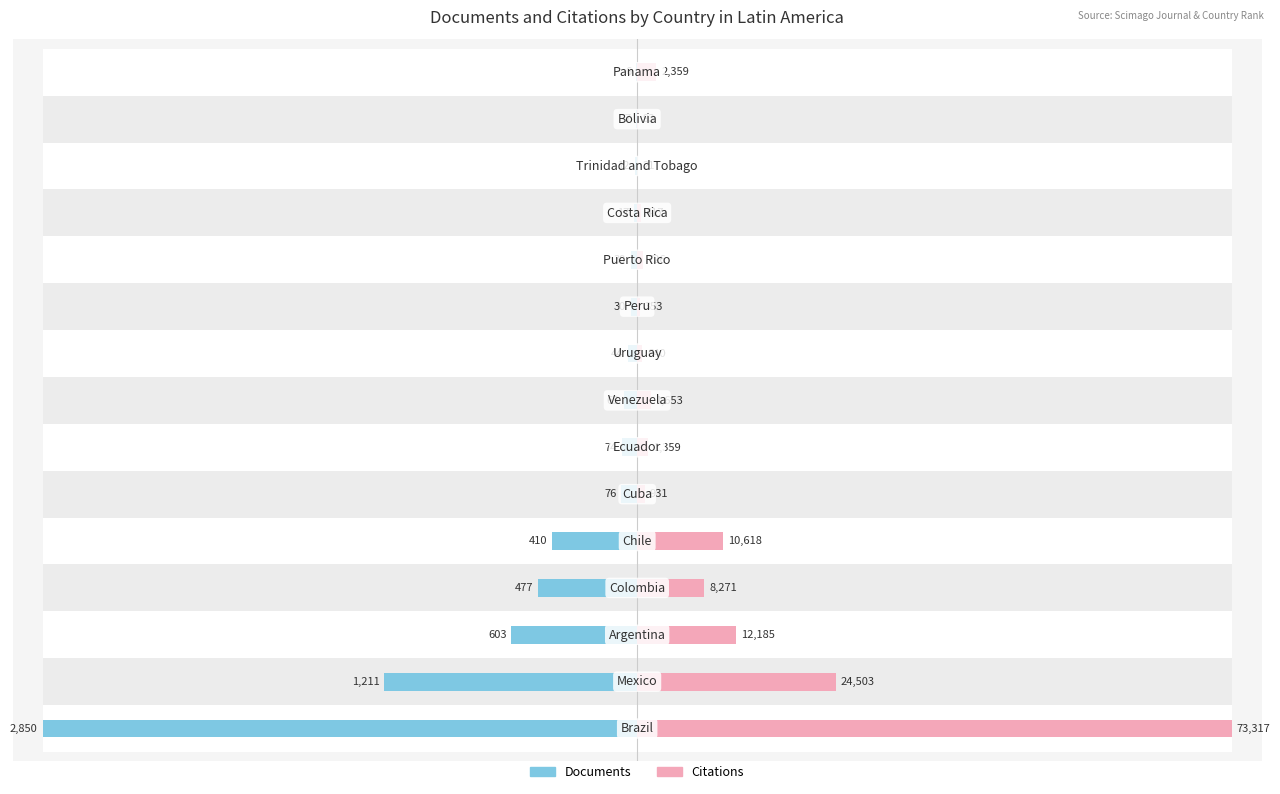

Rank the categories by Citations value from lowest to highest.

12, 13, 9, 11, 8, 10, 5, 6, 7, 14, 3, 4, 2, 1, 0